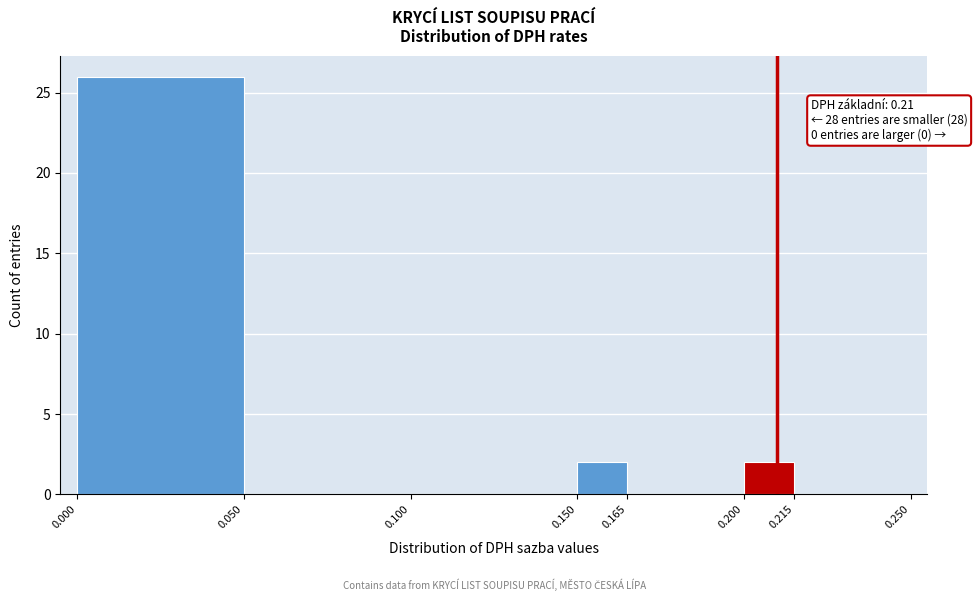

Over which range of the x-axis is the bar tallest?

0.000 to 0.050